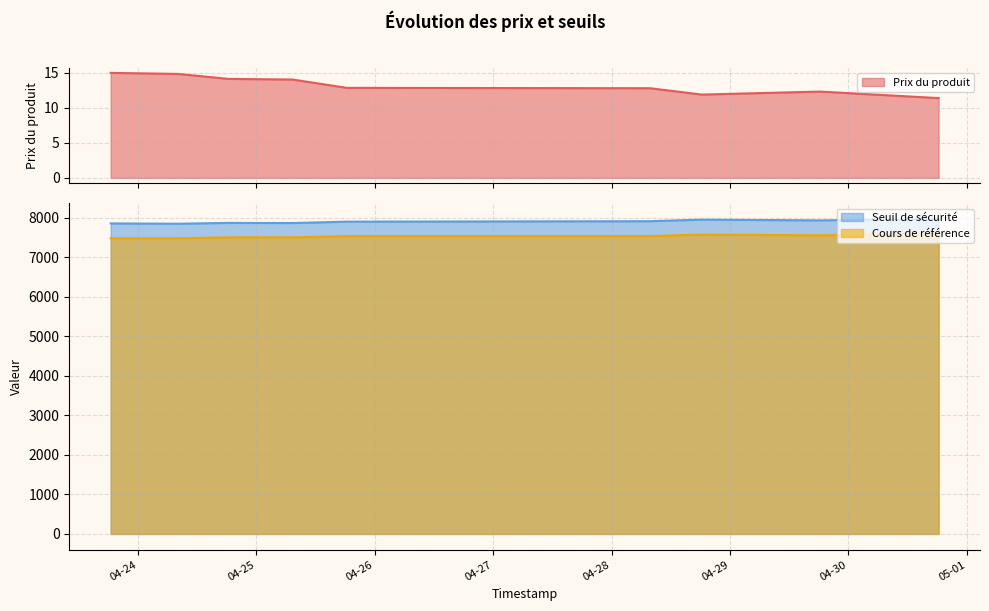

What is the average value of the Seuil de sécurité series?

7901.5